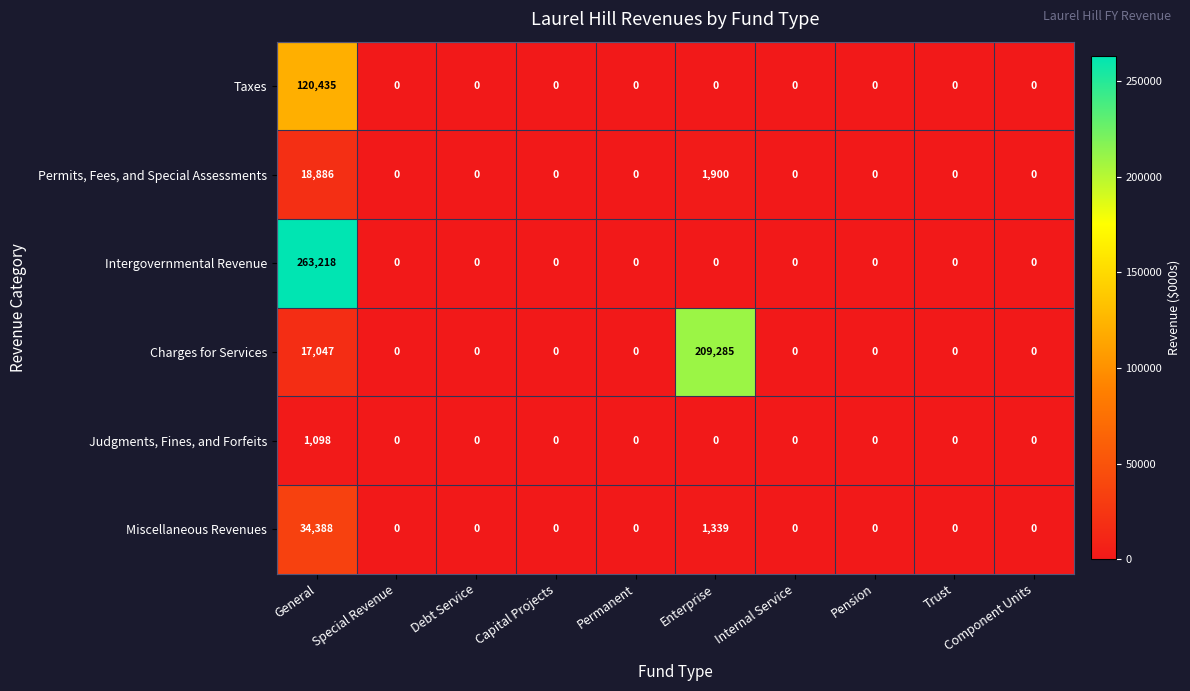

List the series in order of their peak value, lowest first.

Judgments, Fines, and Forfeits, Permits, Fees, and Special Assessments, Miscellaneous Revenues, Taxes, Charges for Services, Intergovernmental Revenue